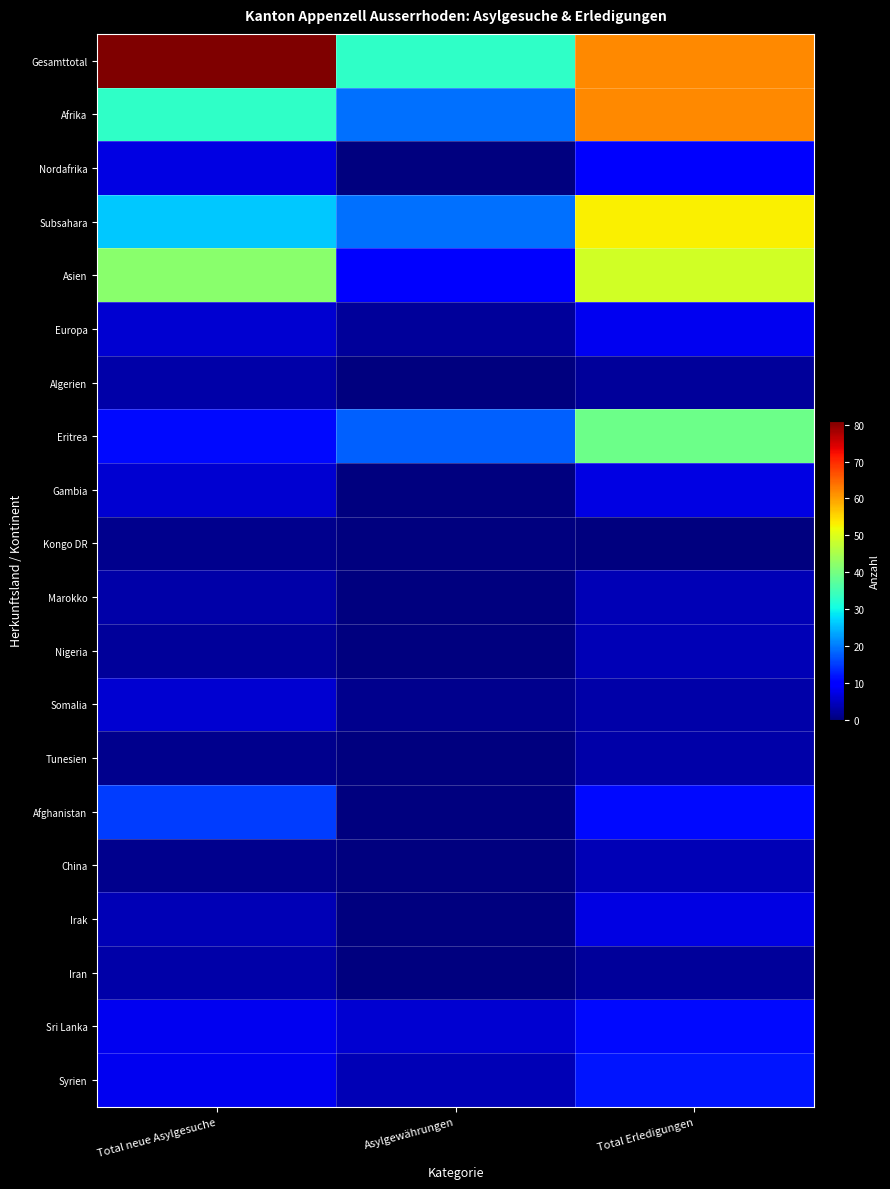

What is the difference between the highest and lowest values at Total Erledigungen?

62